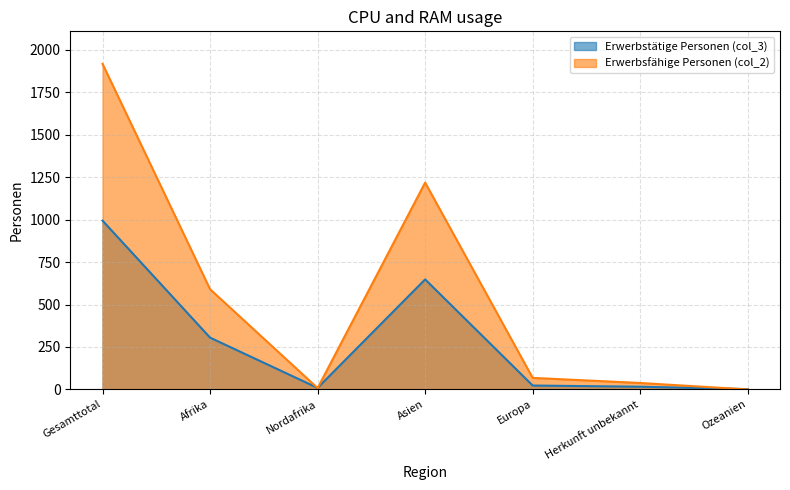

Reading left to right, transcribe all the data shown in this chart.

Erwerbstätige Personen (col_3): Gesamttotal=994	Afrika=305	Nordafrika=9	Asien=648	Europa=23	Herkunft unbekannt=16	Ozeanien=2
Erwerbsfähige Personen (col_2): Gesamttotal=1917	Afrika=590	Nordafrika=8	Asien=1218	Europa=68	Herkunft unbekannt=38	Ozeanien=0